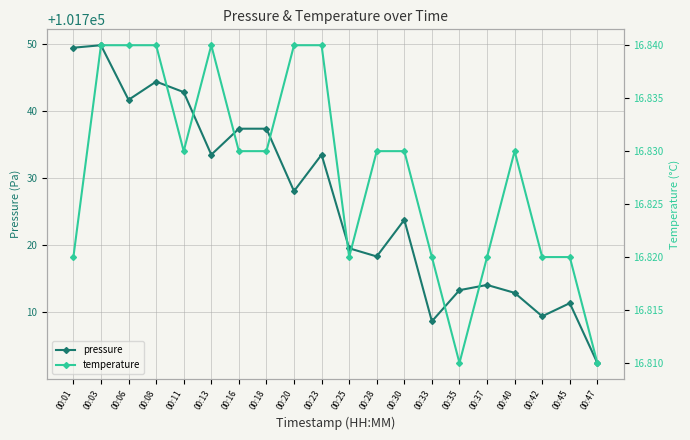

At which label does pressure reach its peak?

00:03